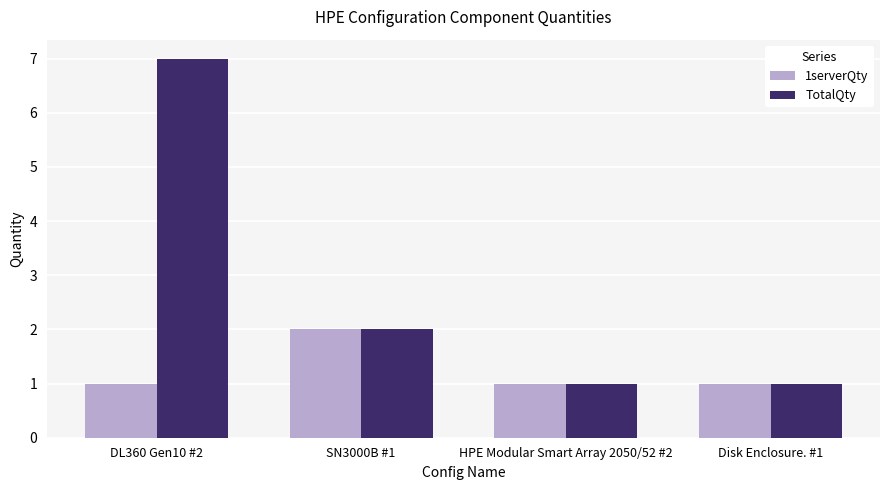

What is the sum of the TotalQty values at Disk Enclosure. #1 and DL360 Gen10 #2?

8